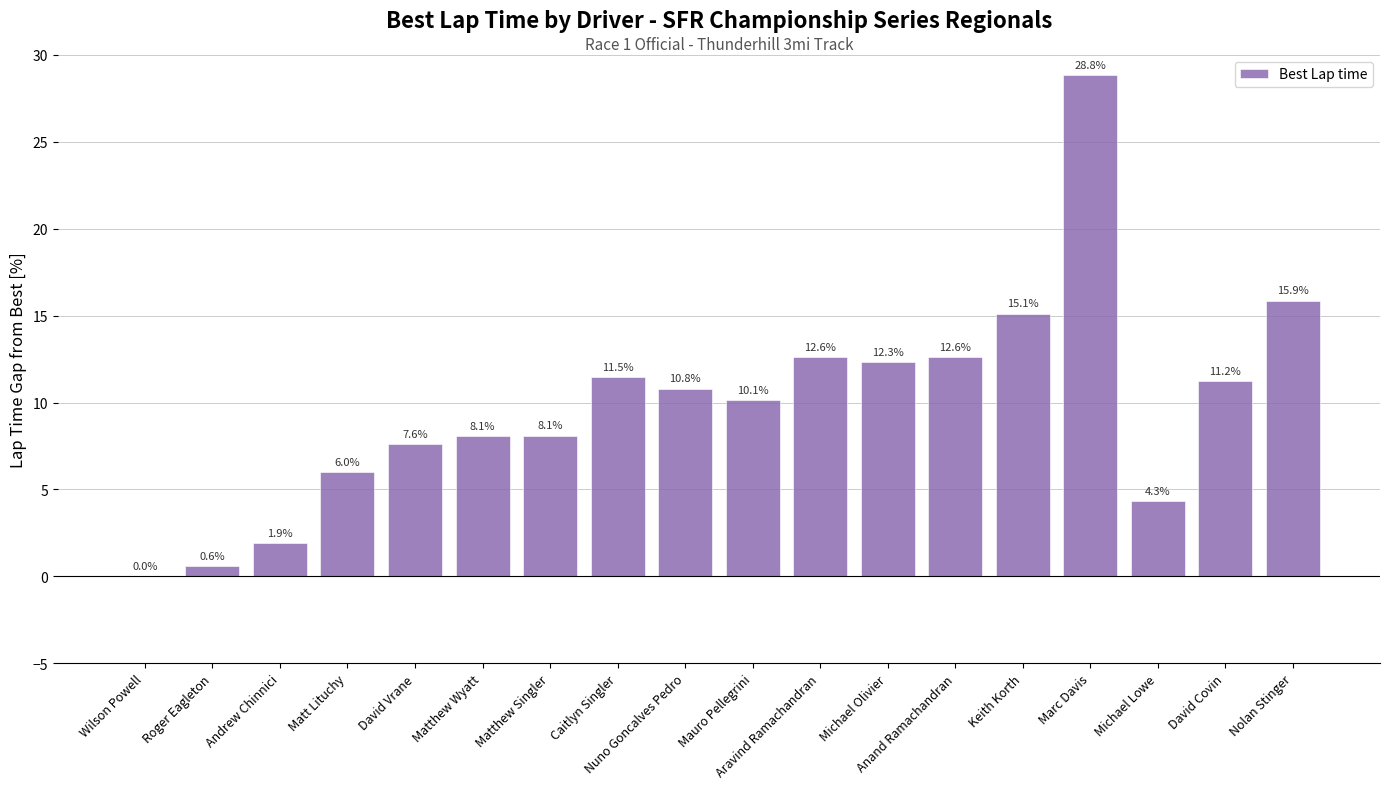

Approximately how many times larger is the value at Anand Ramachandran compared to Michael Olivier?

1.0